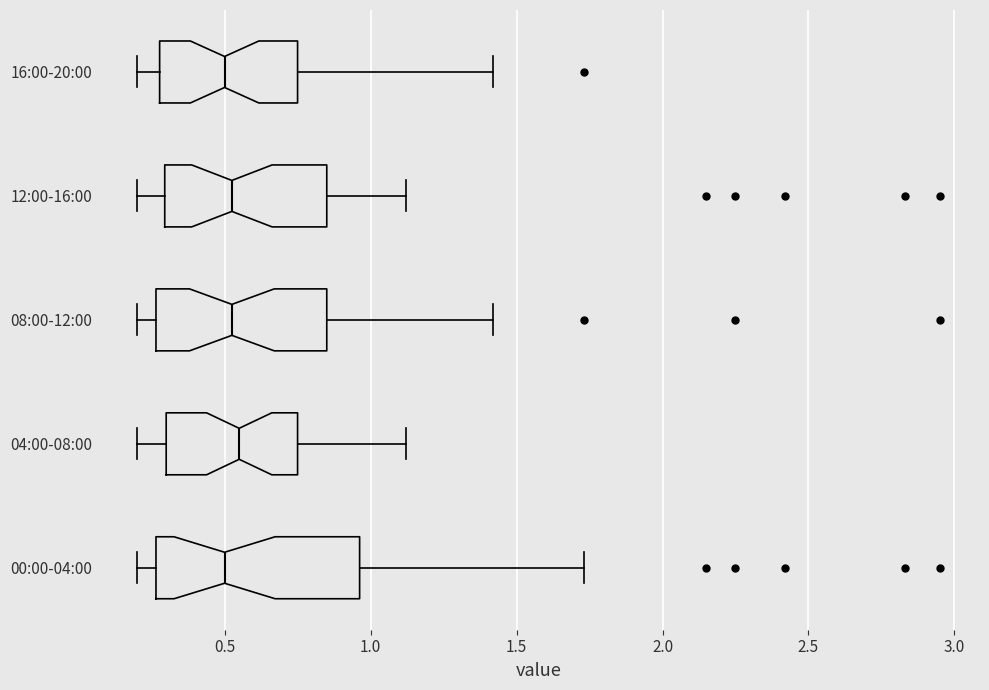

Reading bottom to top, read every box against the x-axis: the position of its median line, the range the box covers, and the ends of its whiskers. The values are not printed on the chart, so give them approximately, as read against the axis.

00:00-04:00: median 0.50, box 0.25 to 0.95, whiskers 0.20 to 1.75
04:00-08:00: median 0.55, box 0.30 to 0.75, whiskers 0.20 to 1.10
08:00-12:00: median 0.55, box 0.25 to 0.85, whiskers 0.20 to 1.40
12:00-16:00: median 0.55, box 0.30 to 0.85, whiskers 0.20 to 1.10
16:00-20:00: median 0.50, box 0.30 to 0.75, whiskers 0.20 to 1.40